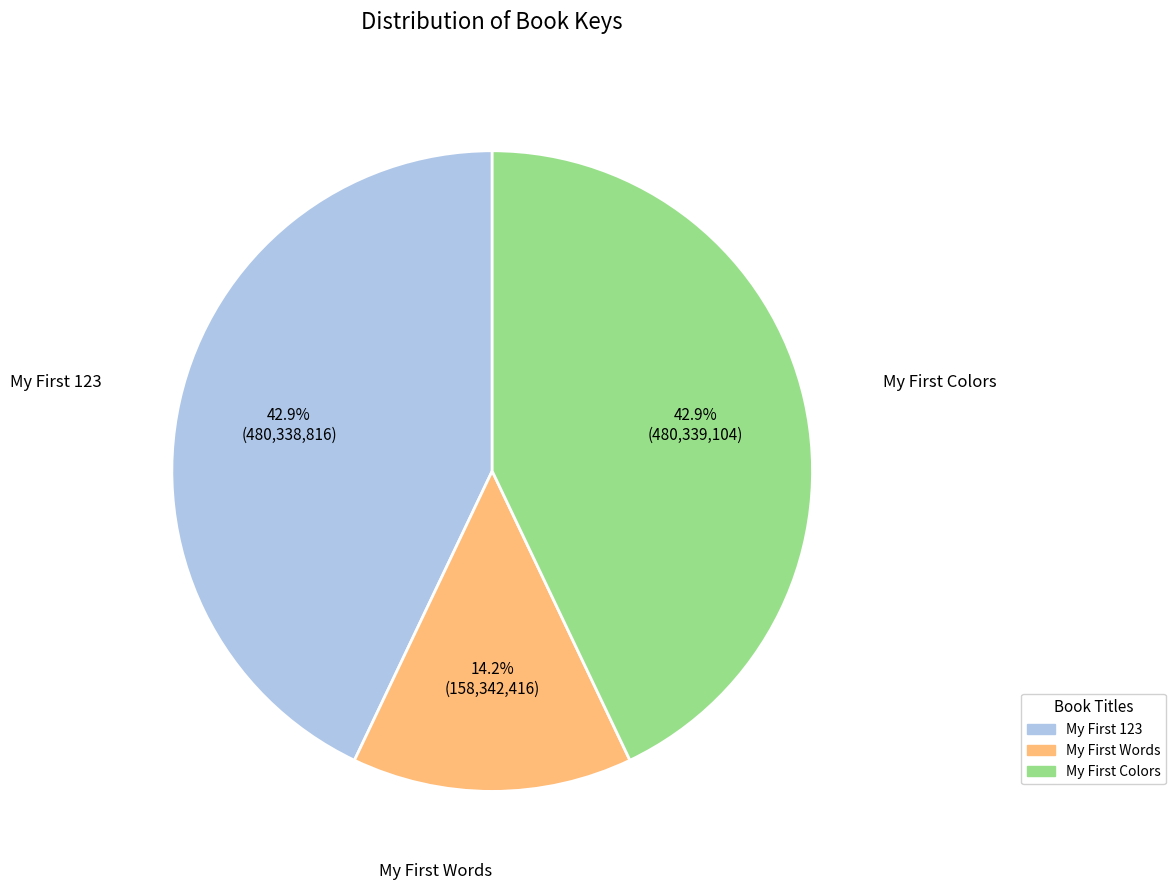

How many segments does this pie chart have?

3